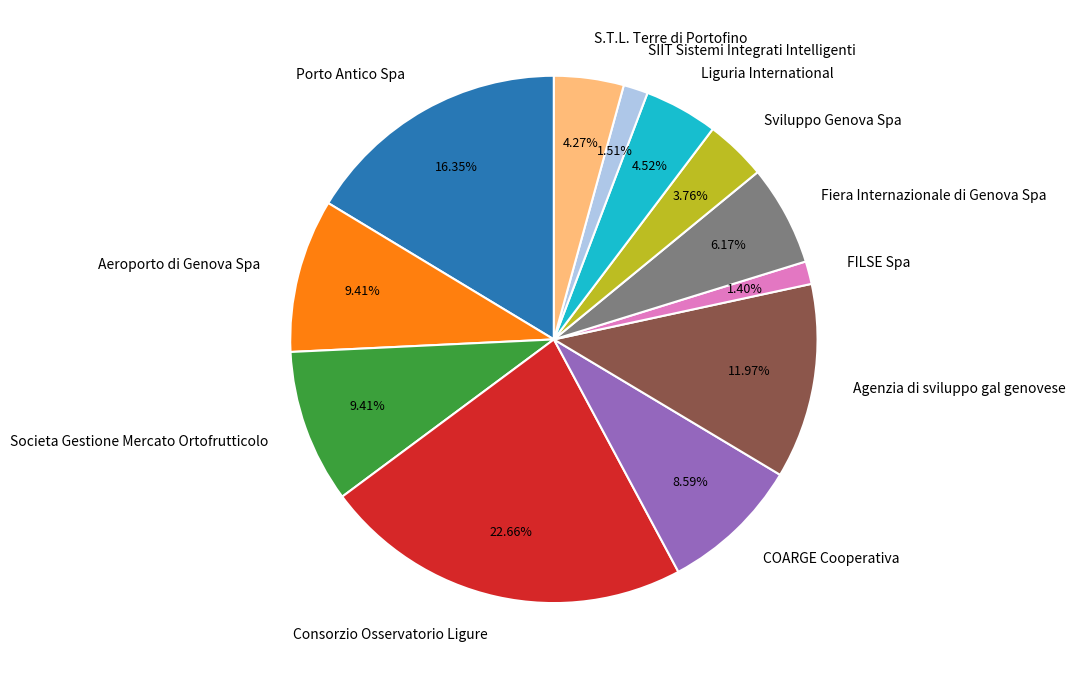

Is it true that Agenzia di sviluppo gal genovese is 12% of the pie?

True